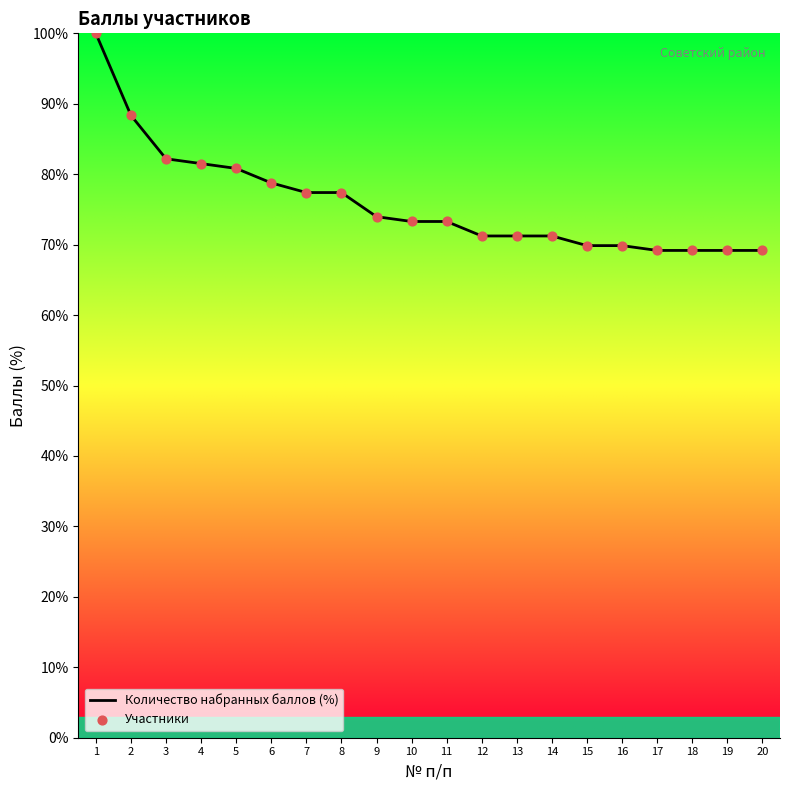

What is the ratio of the value at 13 to the value at 16?

1.0